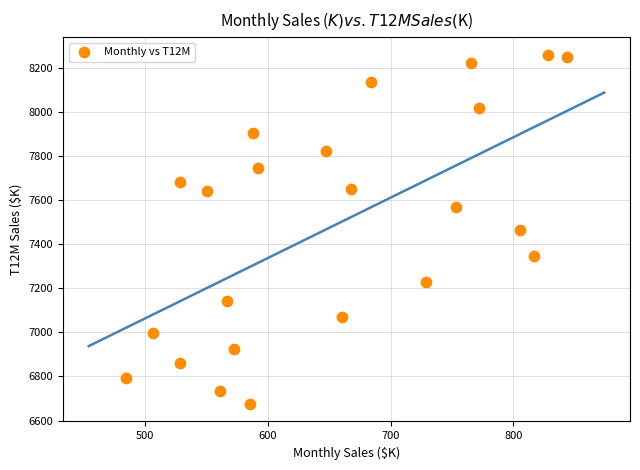

What is the range of X values (max minus min)?

360.0